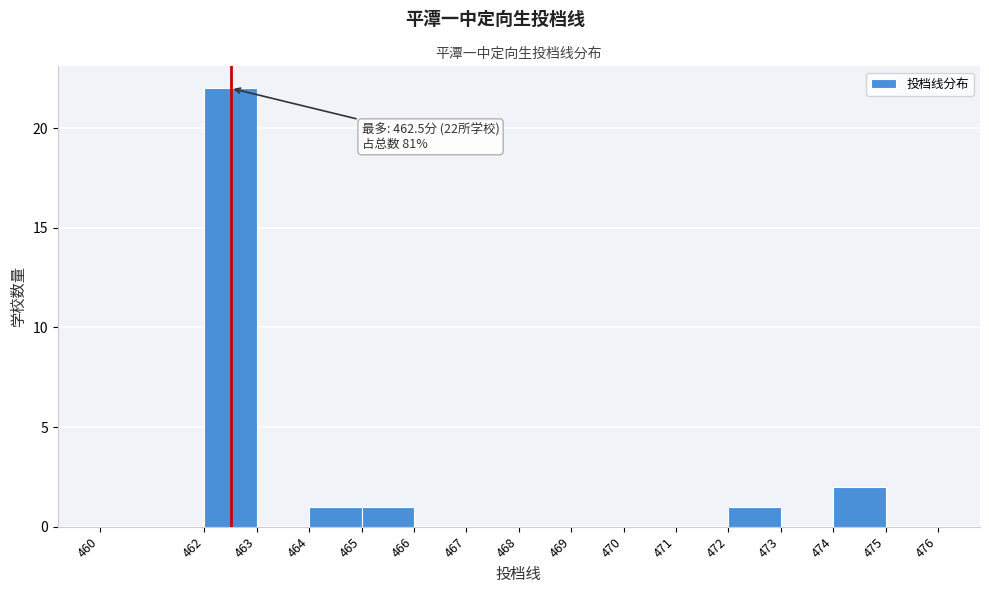

Which range on the x-axis has the tallest bar?

462 to 463